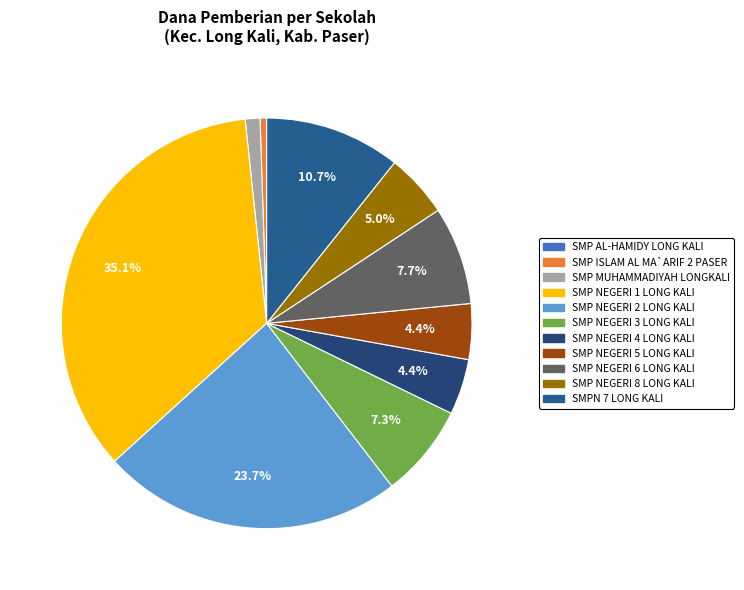

Combined, what portion of the pie is SMP NEGERI 4 LONG KALI and SMP ISLAM AL MA`ARIF 2 PASER?

4.9%